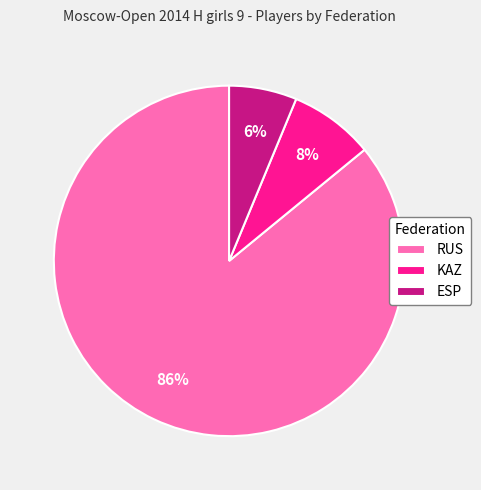

Which slice is the largest?

RUS